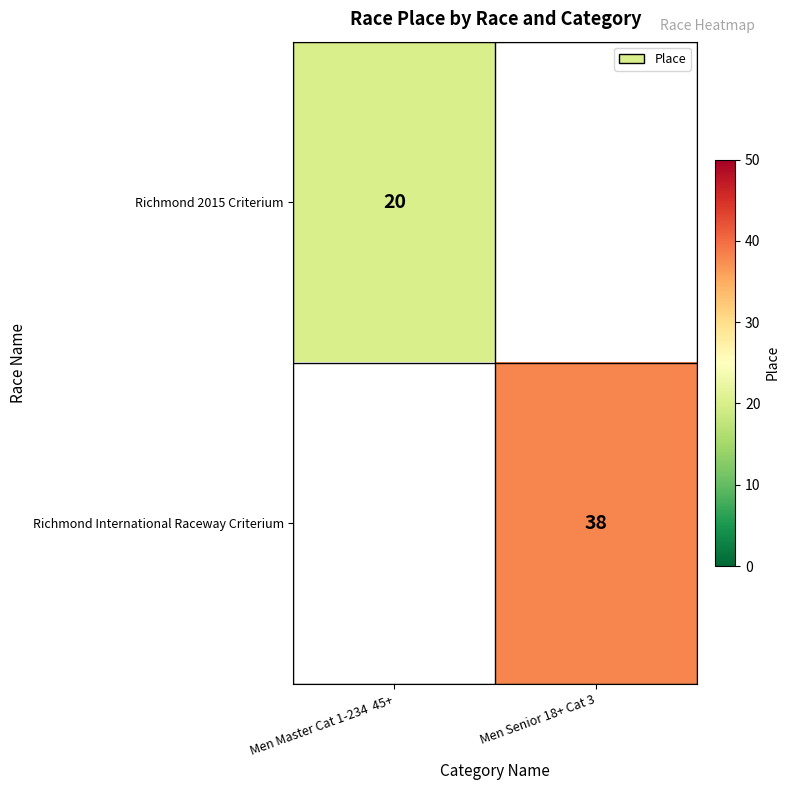

True or false: Richmond 2015 Criterium has a value of 10 at Men Master Cat 1-234  45+.

False